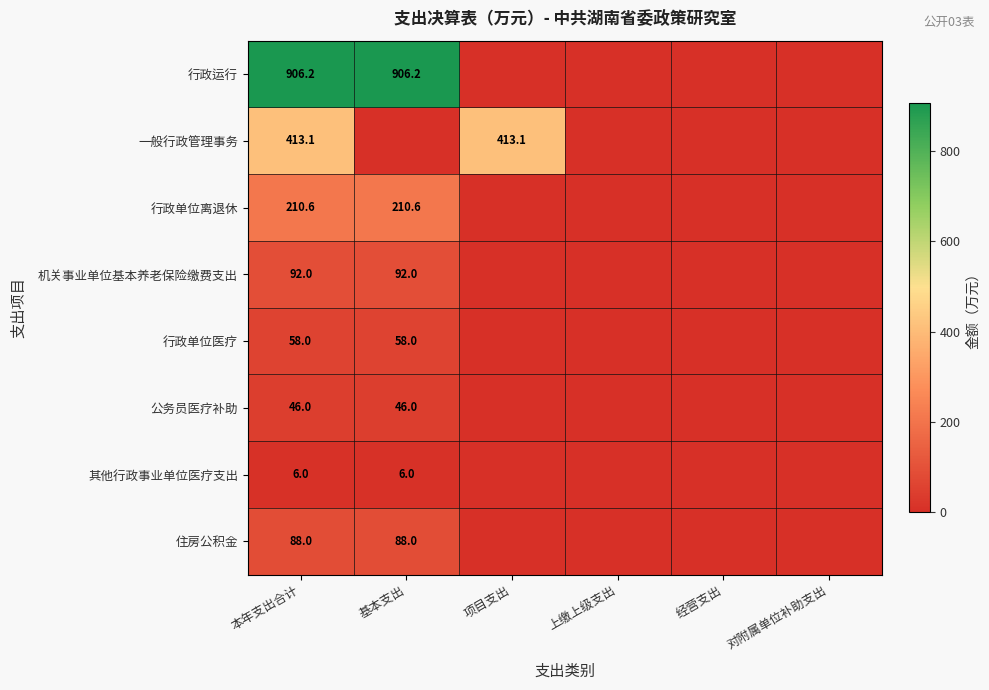

Count the number of data series in this chart.

8